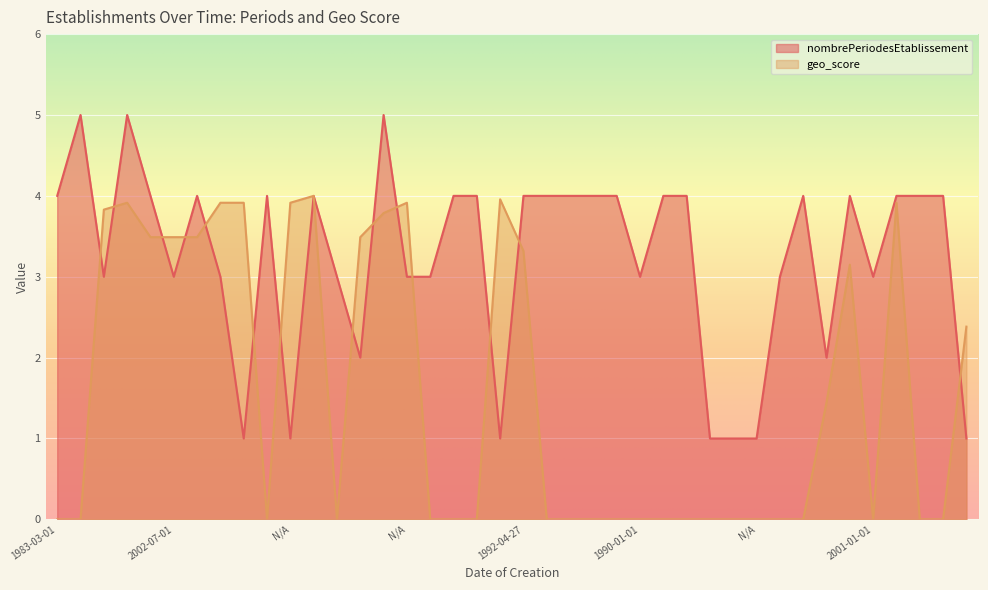

Which category has the highest value across all series?

1995-12-25